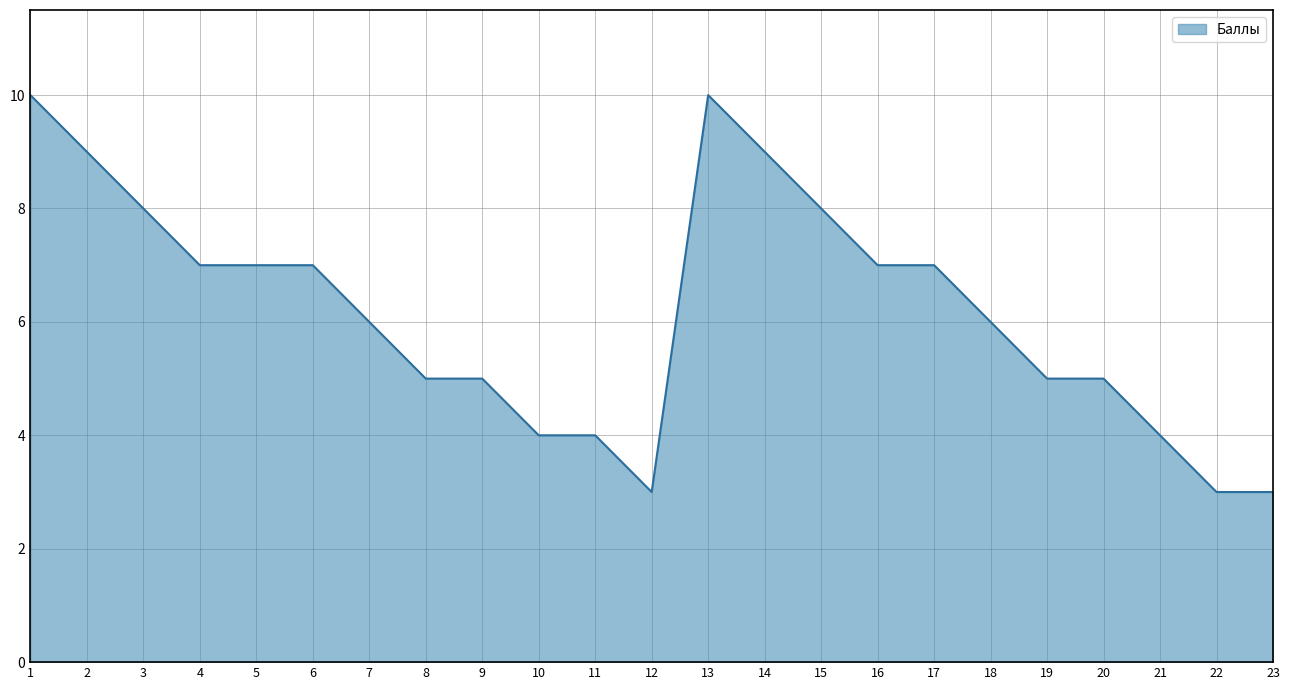

What is the ratio of the value at 4 to the value at 20?

1.4